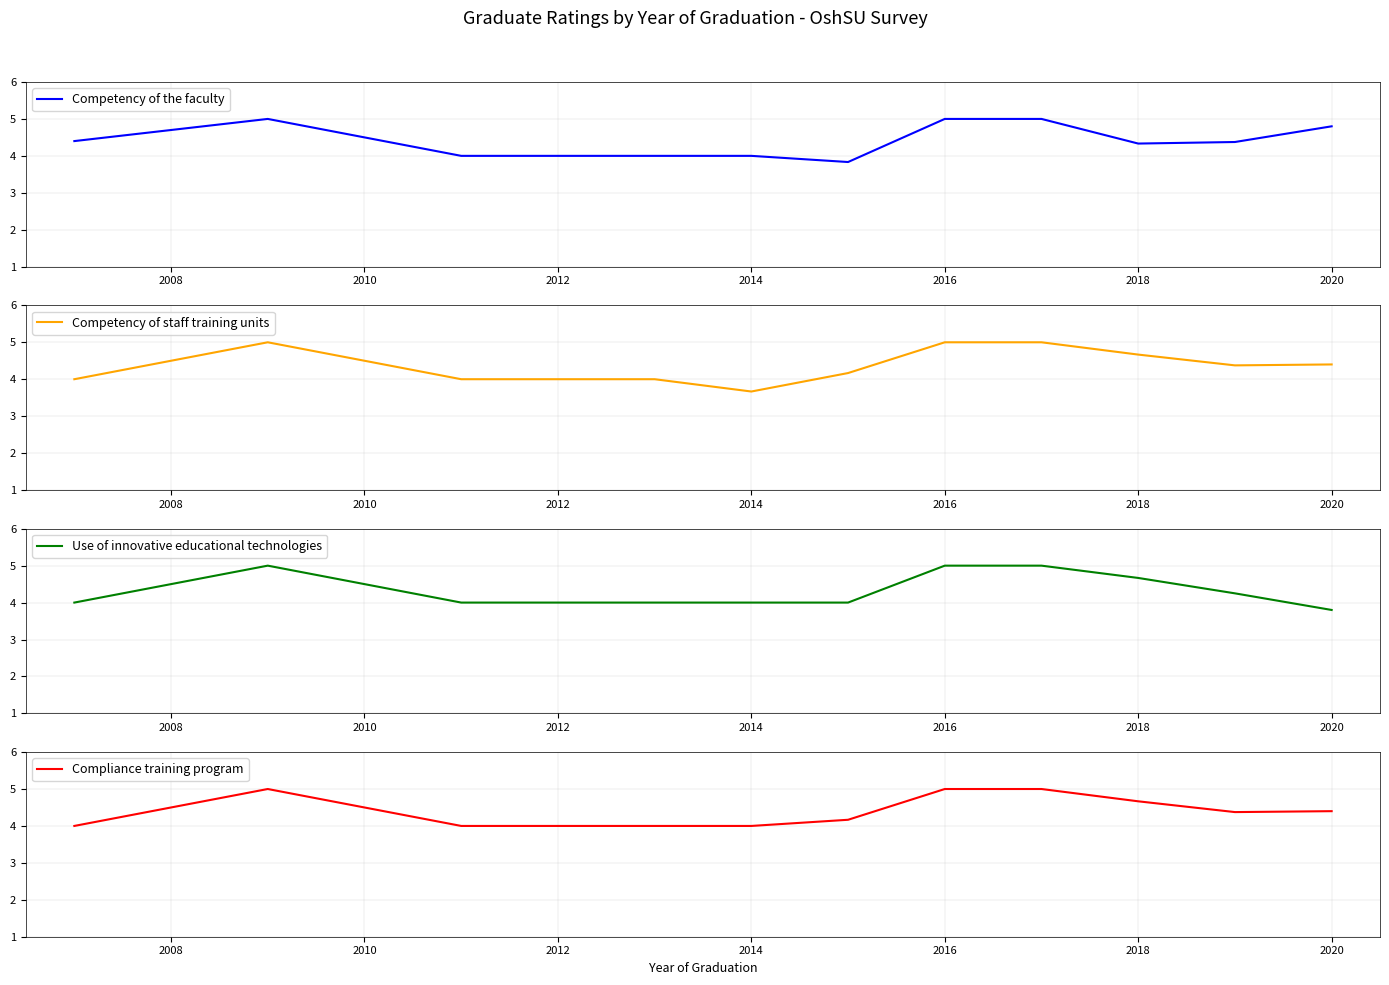

The value of Competency of the faculty at 2016 is 5.0. True or false?

True